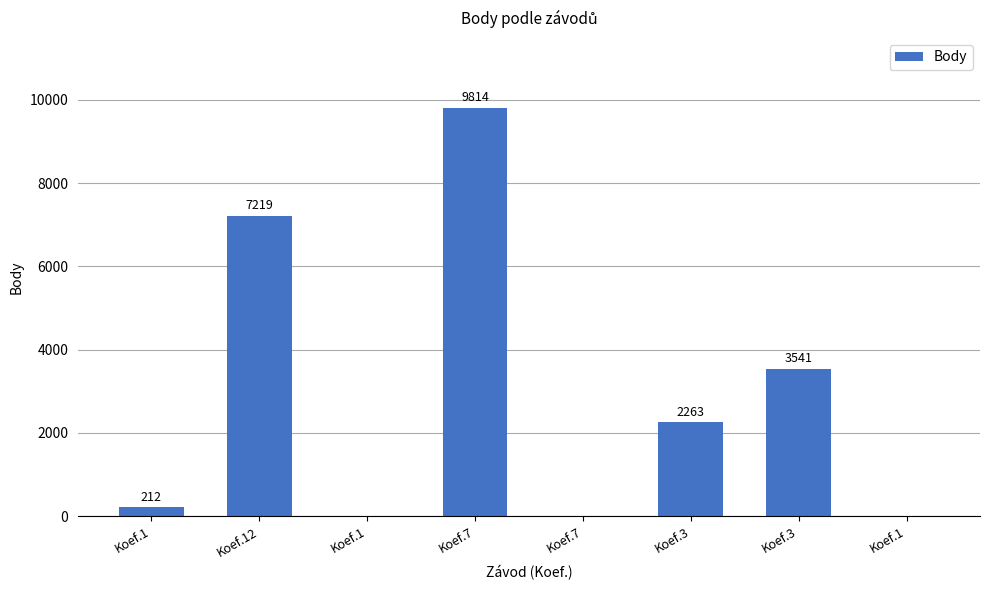

How many categories are shown in the chart?

8